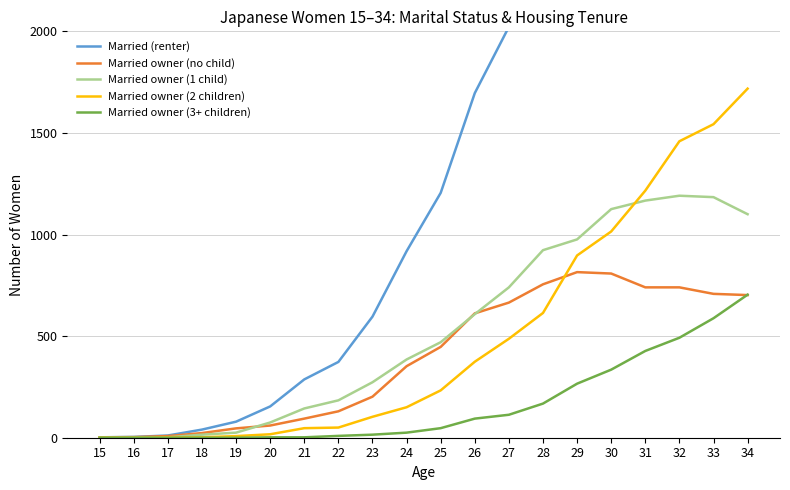

Reading right to left, extract all data points from this chart.

Married (renter): 4377	4130	3953	3625	3356	2996	2485	2022	1696	1205	918	596	373	287	154	79	40	11	4	2
Married owner (no child): 702	708	740	740	808	815	755	665	612	447	352	202	130	94	60	46	23	8	3	2
Married owner (1 child): 1100	1184	1191	1167	1125	976	923	740	608	470	385	273	184	144	75	25	15	2	1	1
Married owner (2 children): 1718	1543	1459	1216	1015	897	614	487	374	233	150	103	50	47	17	8	2	1	0	0
Married owner (3+ children): 704	588	492	427	335	266	168	113	94	47	25	15	9	2	2	0	0	0	0	0